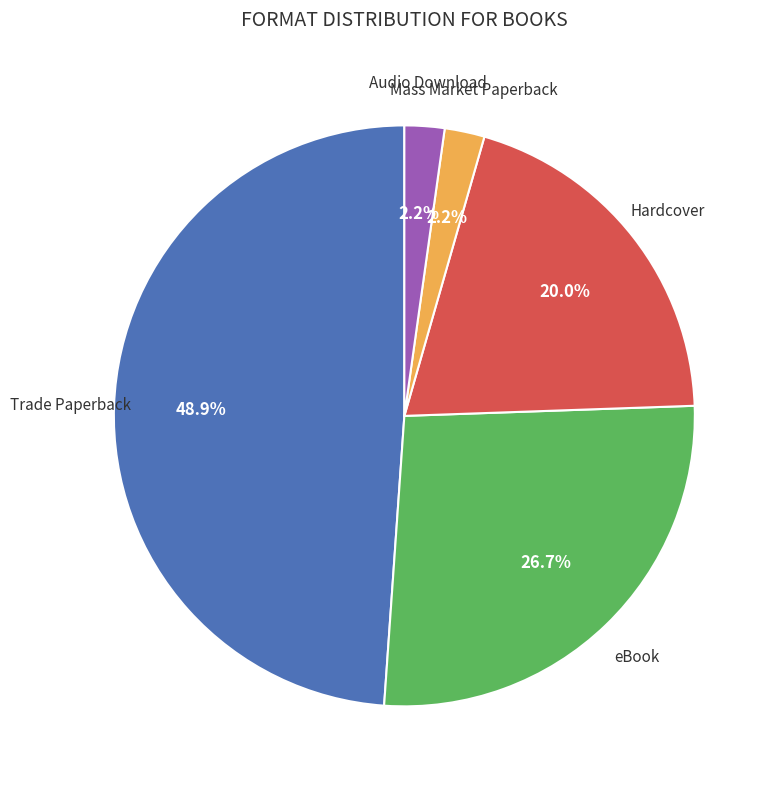

Does any single category account for the majority?

No